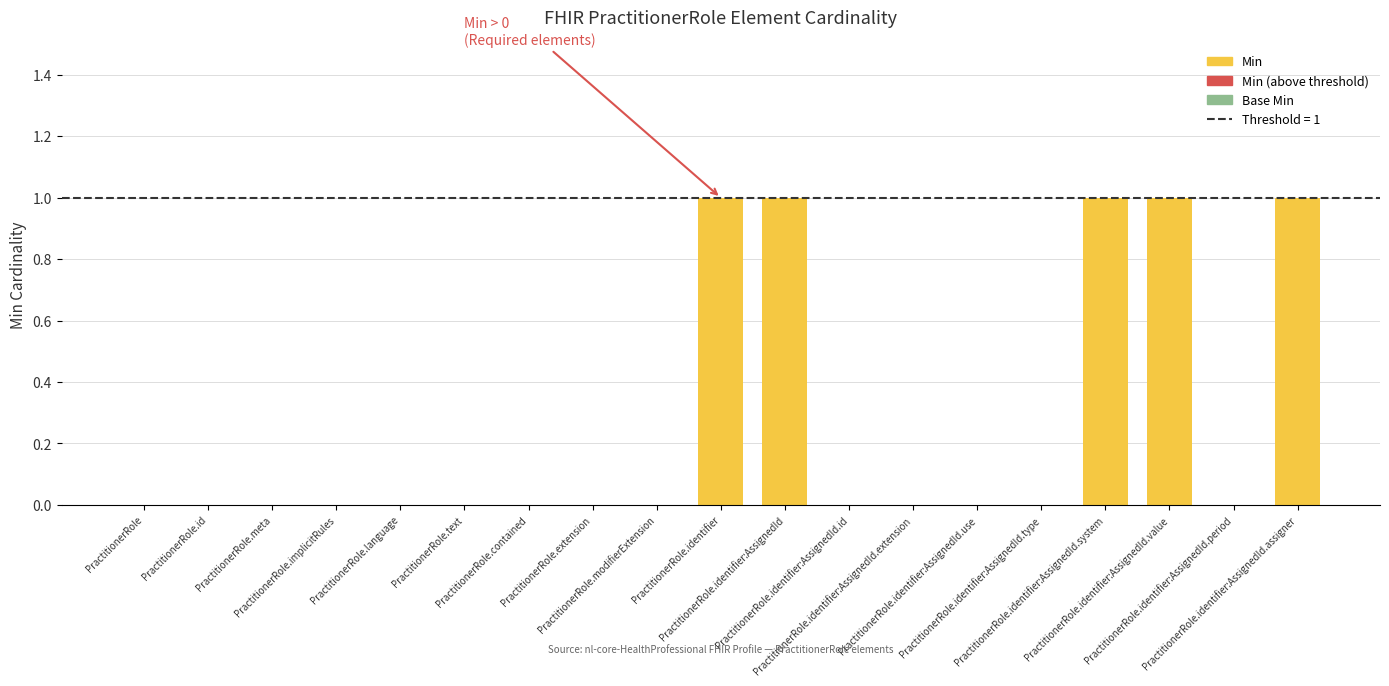

At which label is Base Min closest to 0?

PractitionerRole